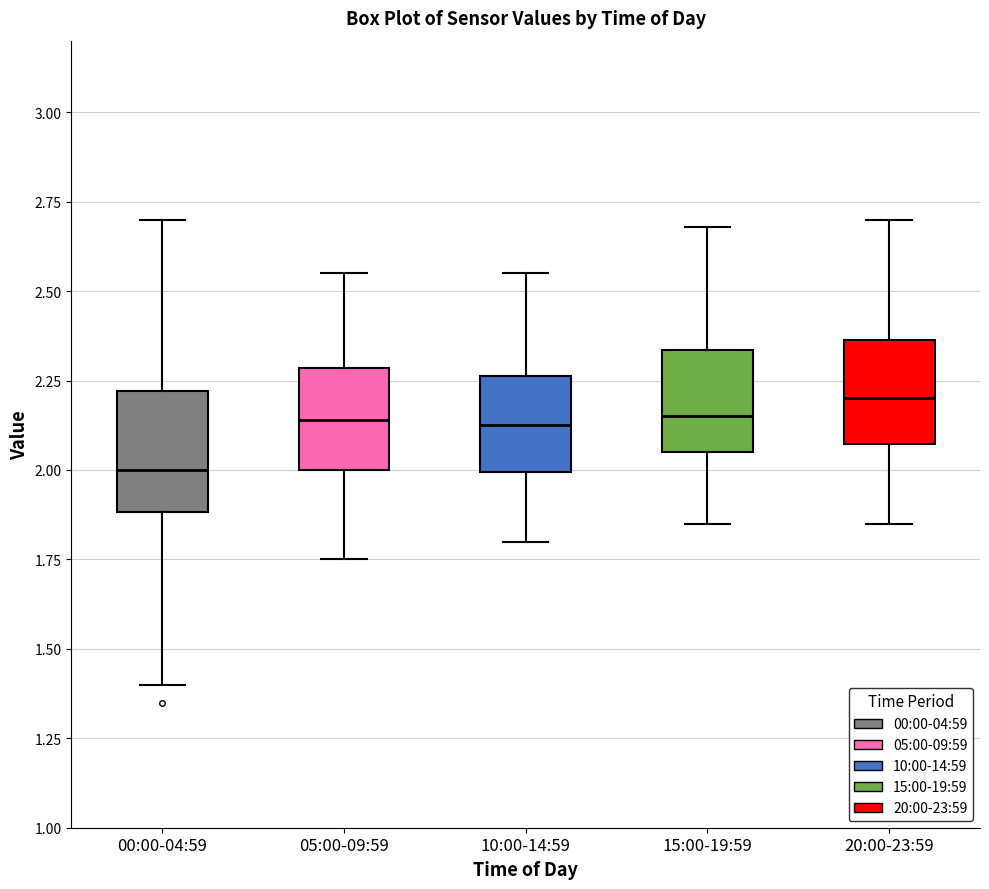

Reading left to right, transcribe this box plot: for each box, give where its median line is, the range the box spans, and where its two whiskers end, as read against the y-axis. The values are not printed on the chart, so give them approximately, as read against the axis.

00:00-04:59: median 2.00, box 1.90 to 2.20, whiskers 1.40 to 2.70
05:00-09:59: median 2.15, box 2.00 to 2.30, whiskers 1.75 to 2.55
10:00-14:59: median 2.15, box 2.00 to 2.25, whiskers 1.80 to 2.55
15:00-19:59: median 2.15, box 2.05 to 2.35, whiskers 1.85 to 2.70
20:00-23:59: median 2.20, box 2.05 to 2.35, whiskers 1.85 to 2.70